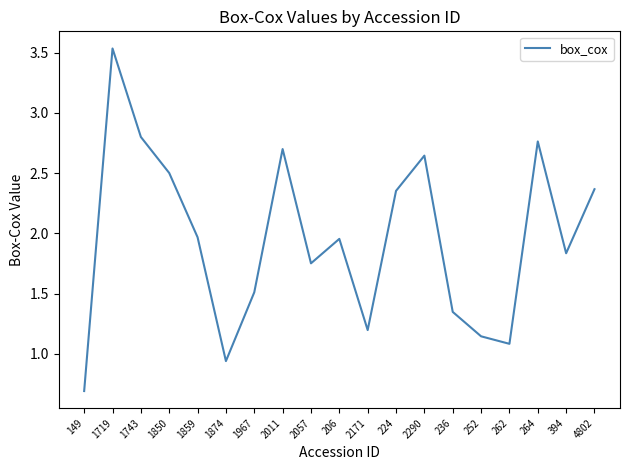

At which category does the chart reach its minimum across all series?

149